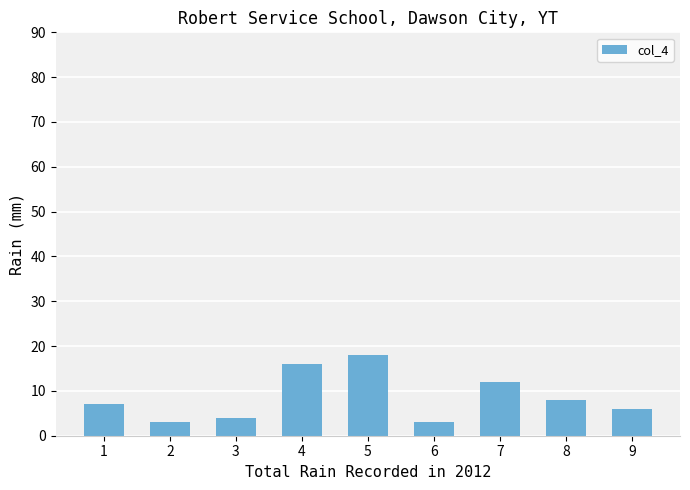

The value at 7 is 12. True or false?

True